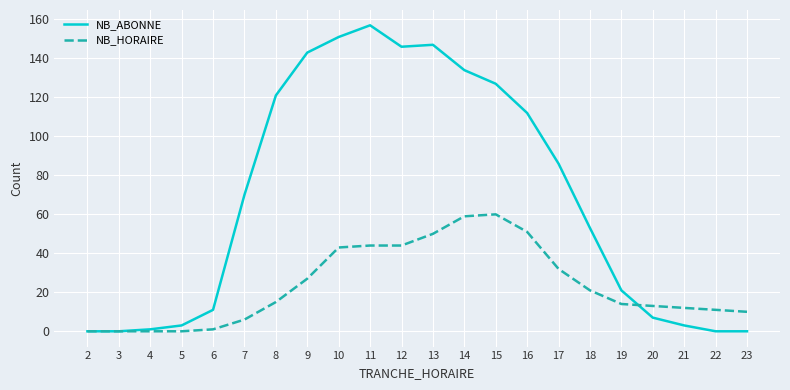

Rank the series at 14 from lowest to highest value.

NB_HORAIRE, NB_ABONNE